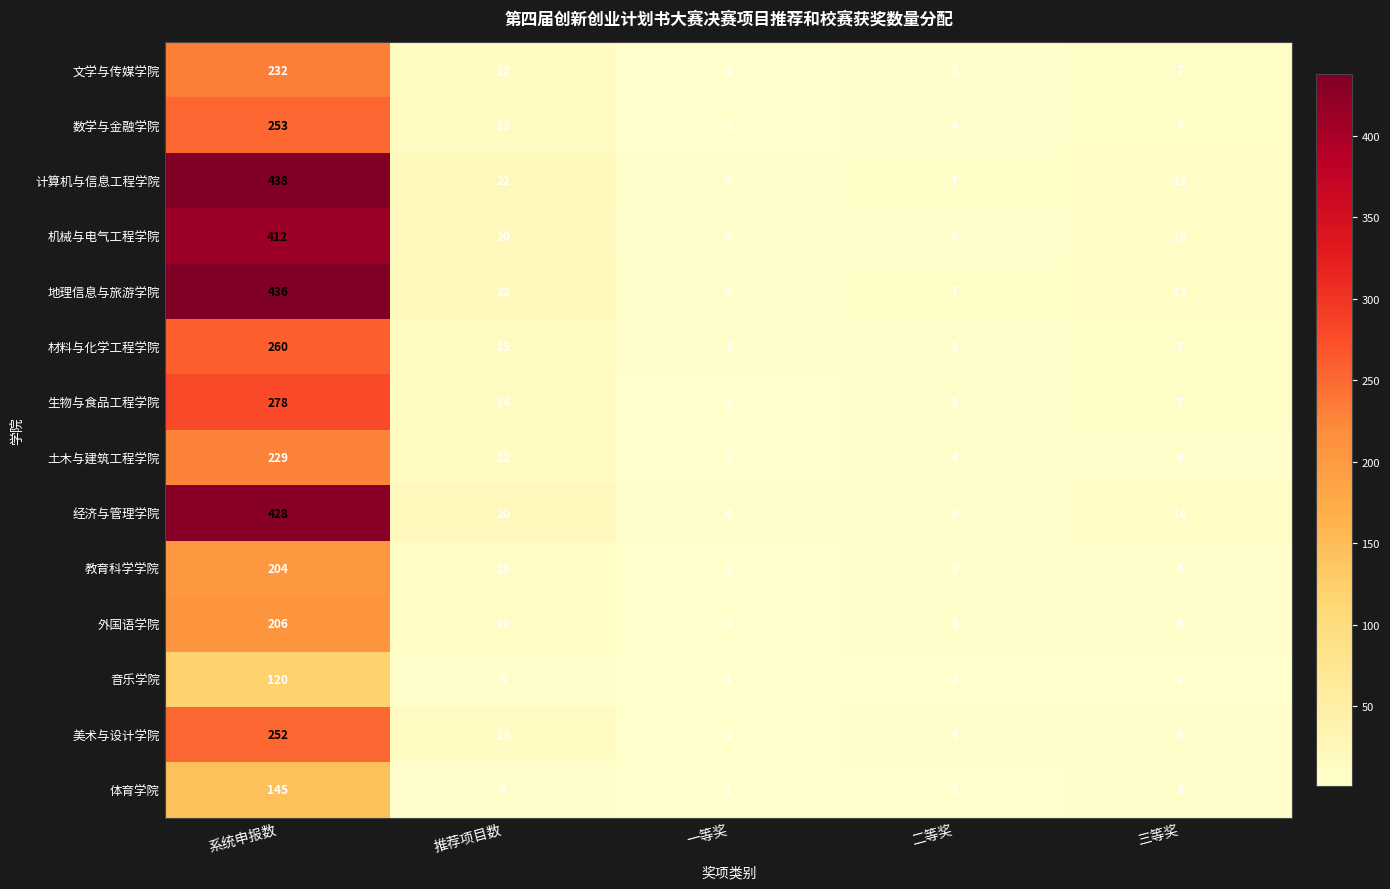

What is the difference between the maximum and minimum values in the 生物与食品工程学院 series?

276